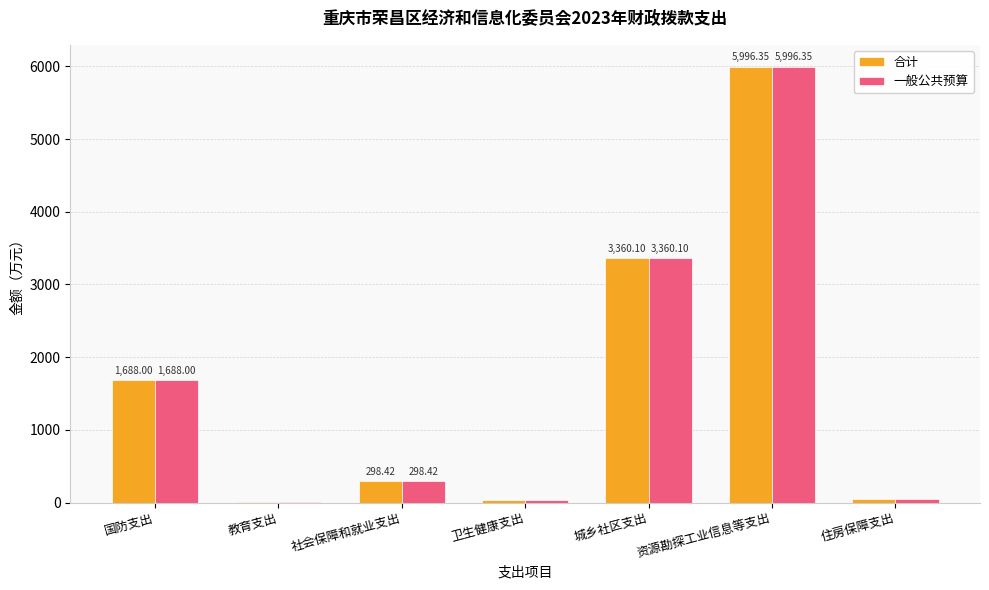

At which label does 一般公共预算 first exceed 298?

国防支出